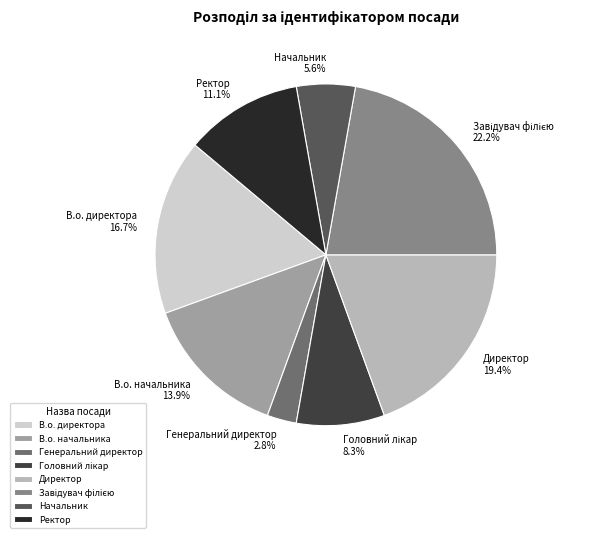

Is it true that Директор is 19% of the pie?

True